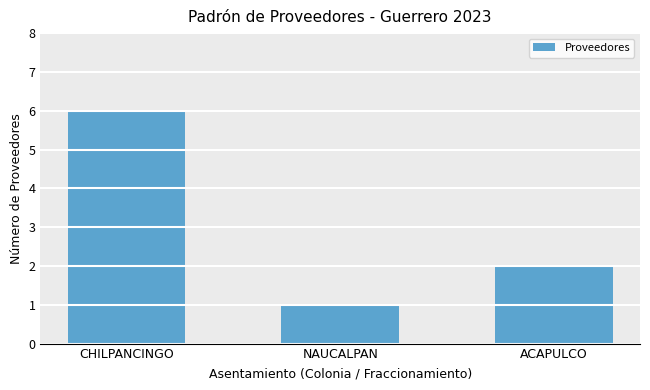

What is the change in value from CHILPANCINGO to ACAPULCO?

-4